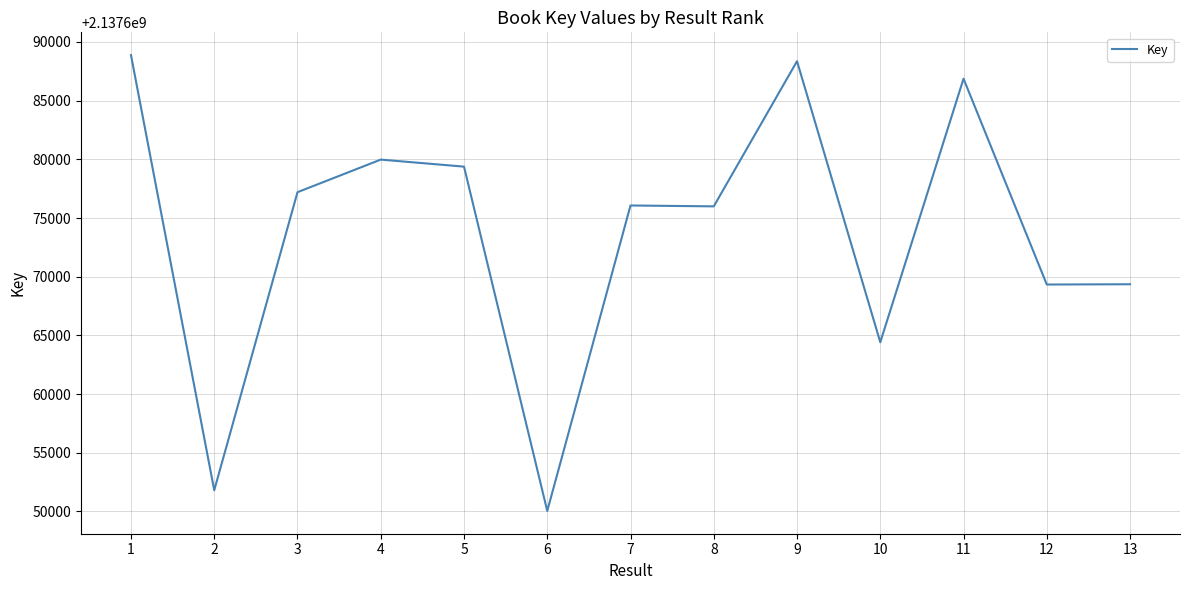

Which has a higher value, 13 or 7?

7